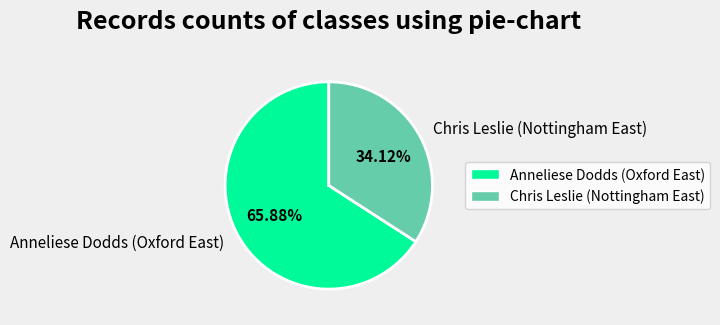

To the nearest percent, what percentage of the pie is Anneliese Dodds (Oxford East)?

66%